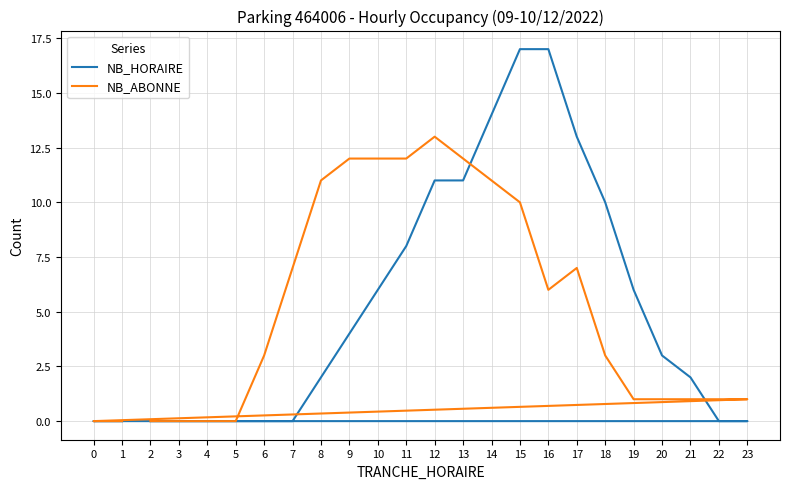

The NB_ABONNE series shows 7 at 3. True or false?

False